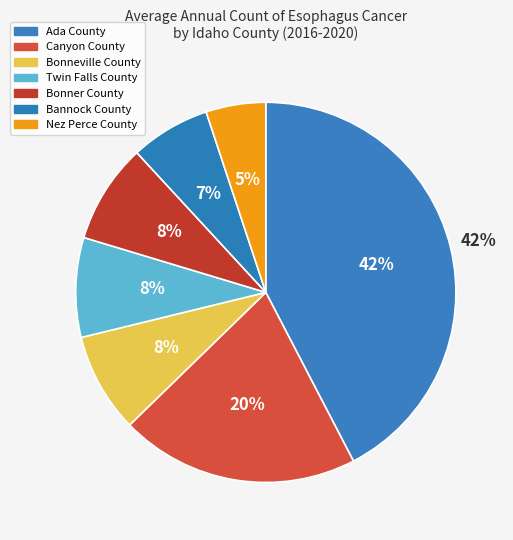

Combined, what portion of the pie is Nez Perce County and Twin Falls County?

13.6%